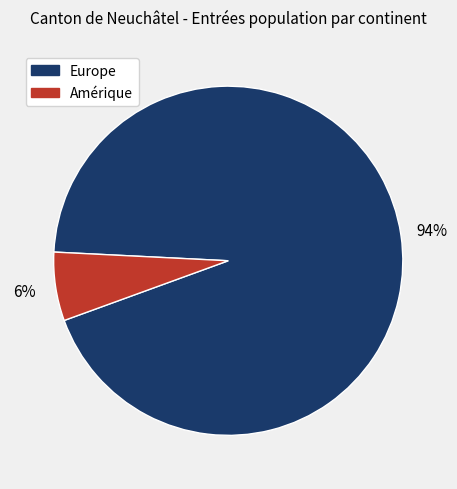

Does any single category account for the majority?

Yes